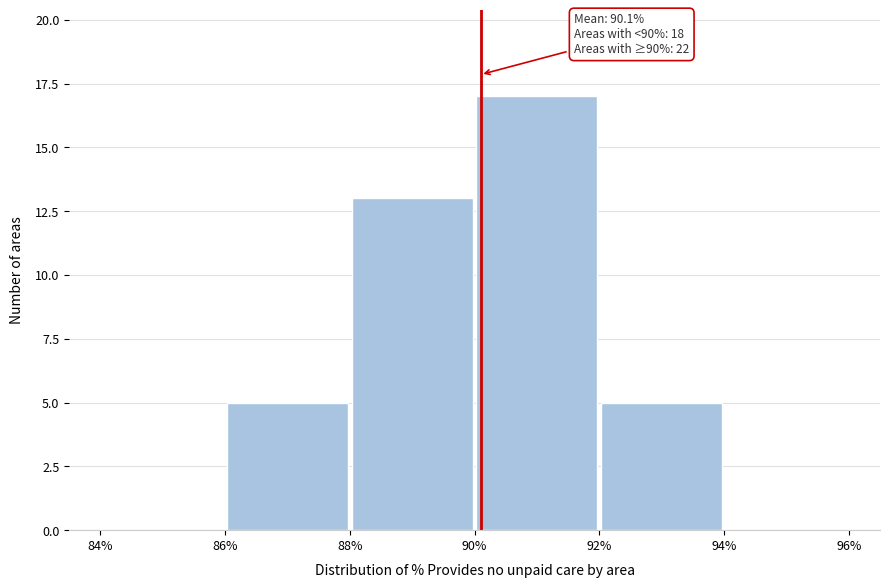

Which range on the x-axis has the tallest bar?

90% to 92%